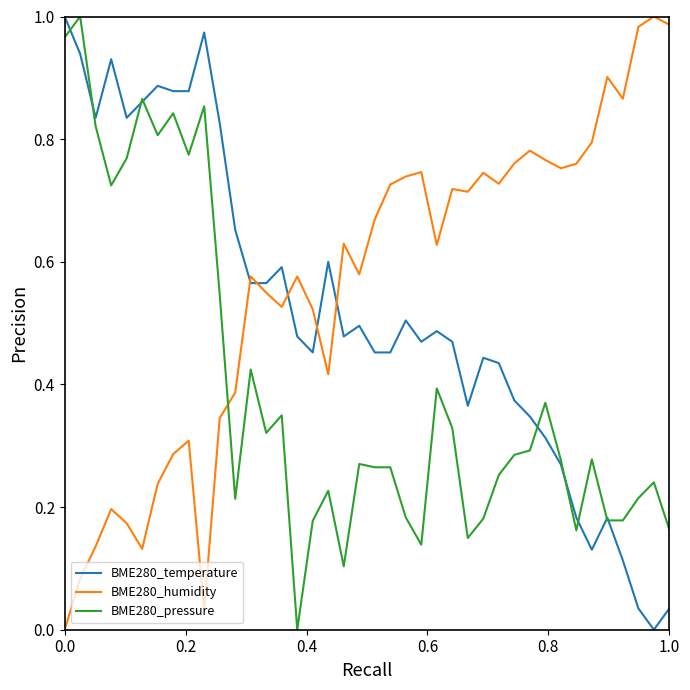

Which series has the largest total across all categories?

BME280_humidity